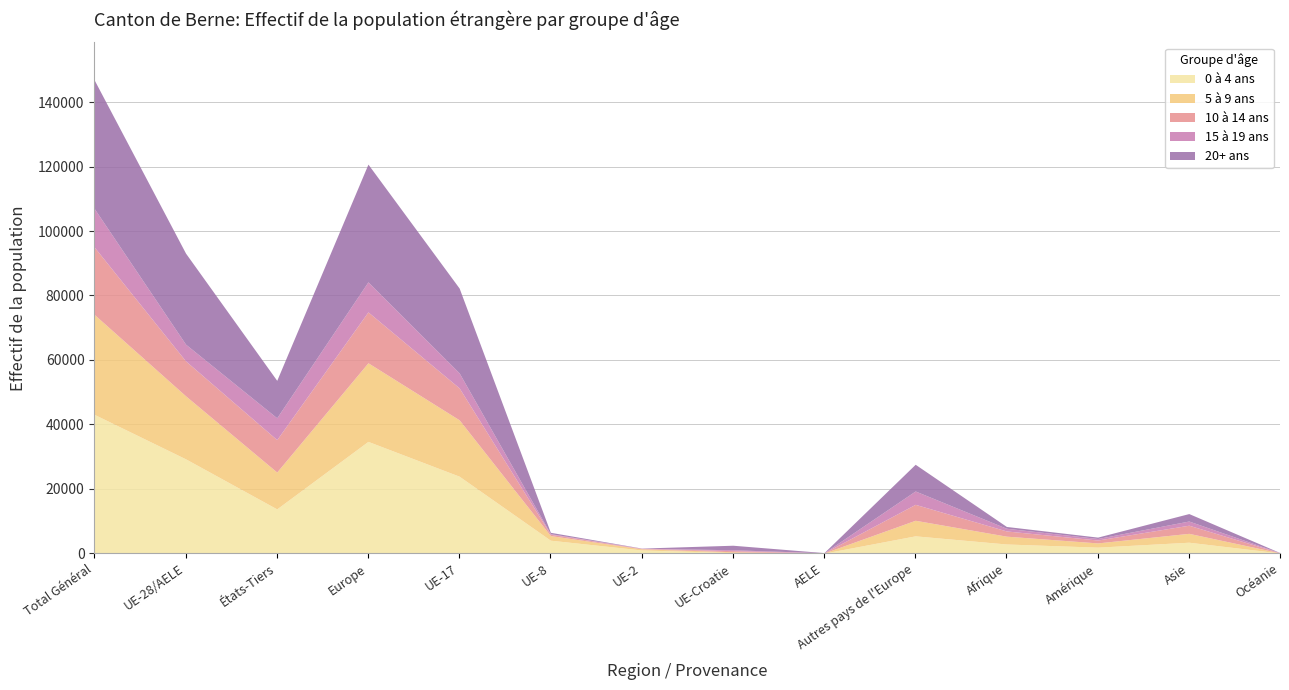

What is the value of the 5 à 9 ans point at the 2nd from the left?

19562